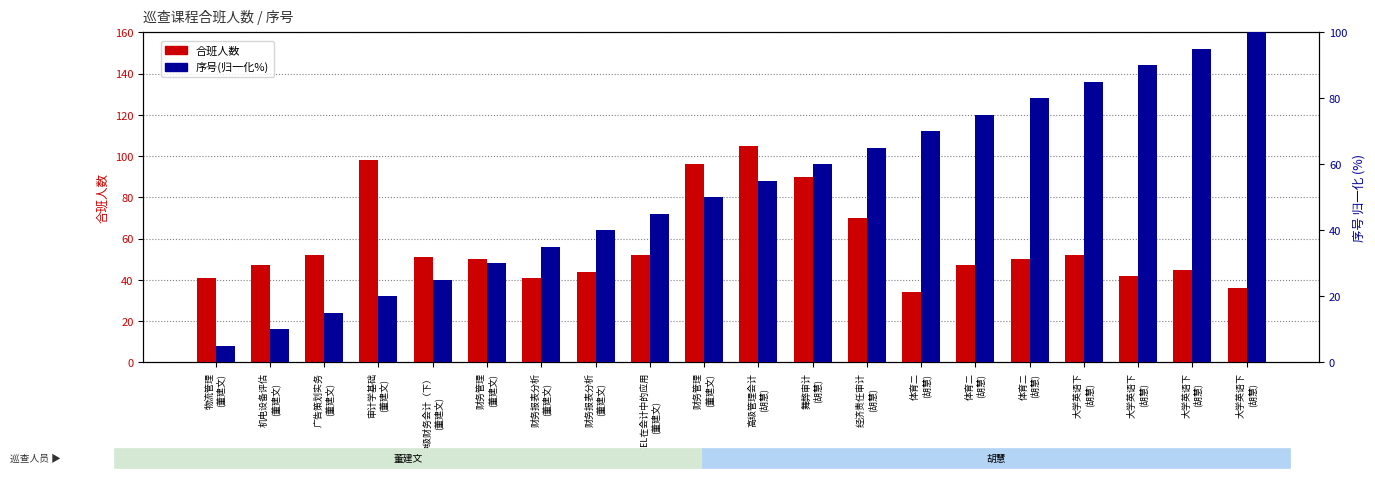

List the labels in order of 序号(归一化%) value, smallest first.

物流管理
(董建文), 机电设备评估
(董建文), 广告策划实务
(董建文), 审计学基础
(董建文), 中级财务会计（下）
(董建文), 财务管理
(董建文), 财务报表分析
(董建文), 财务报表分析
(董建文), EXCEL在会计中的应用
(董建文), 财务管理
(董建文), 高级管理会计
(胡慧), 舞弊审计
(胡慧), 经济责任审计
(胡慧), 体育二
(胡慧), 体育二
(胡慧), 体育二
(胡慧), 大学英语下
(胡慧), 大学英语下
(胡慧), 大学英语下
(胡慧), 大学英语下
(胡慧)